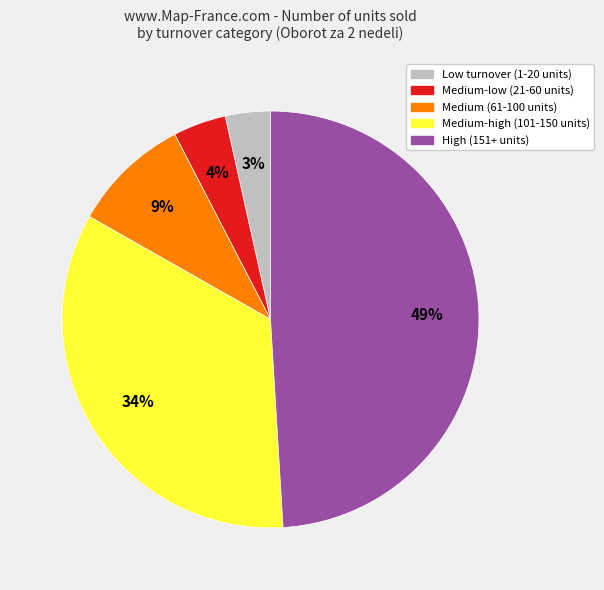

True or false: Low turnover (1-20 units) accounts for 3% of the total.

True